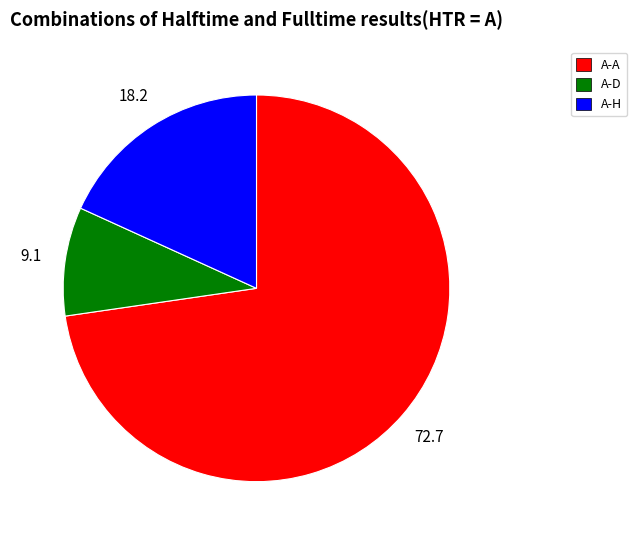

Which slice is the largest?

A-A